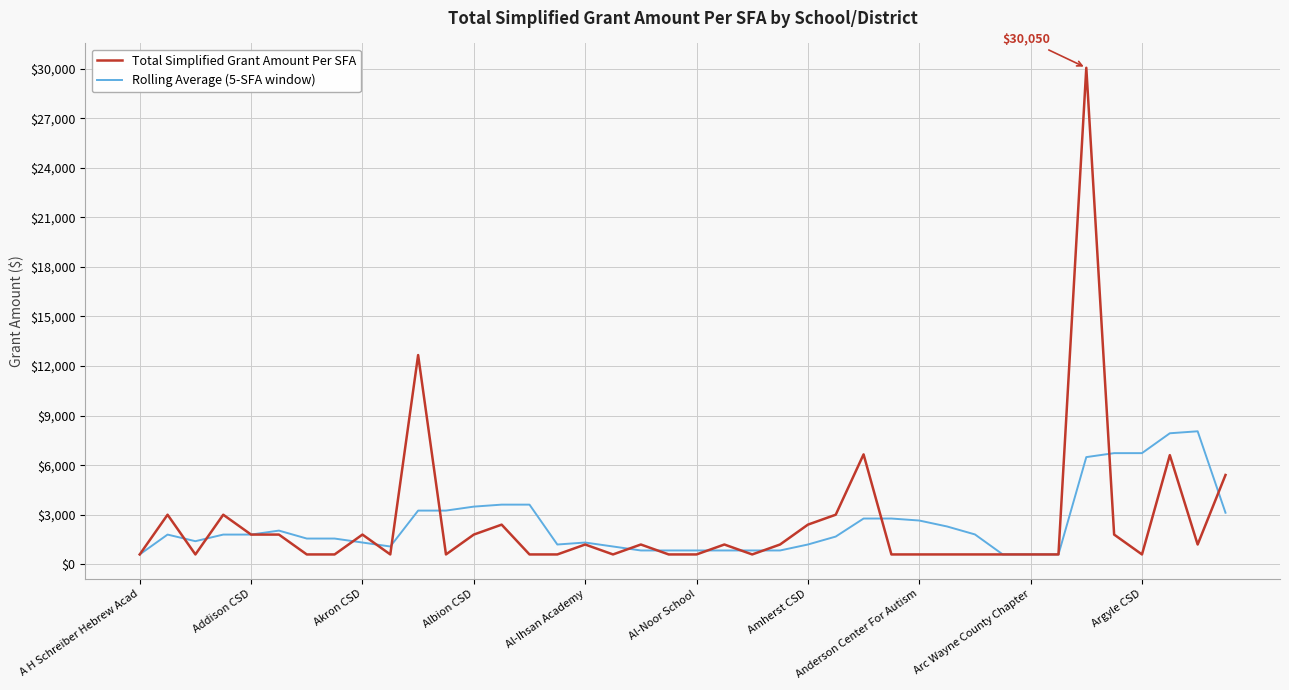

Is this an area chart (filled region under the line)?

No